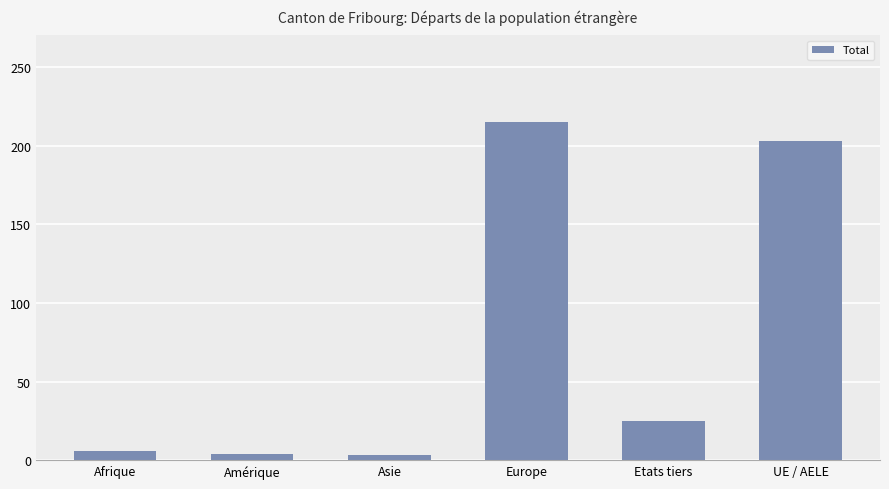

What is the difference between the second highest and second lowest values?

199